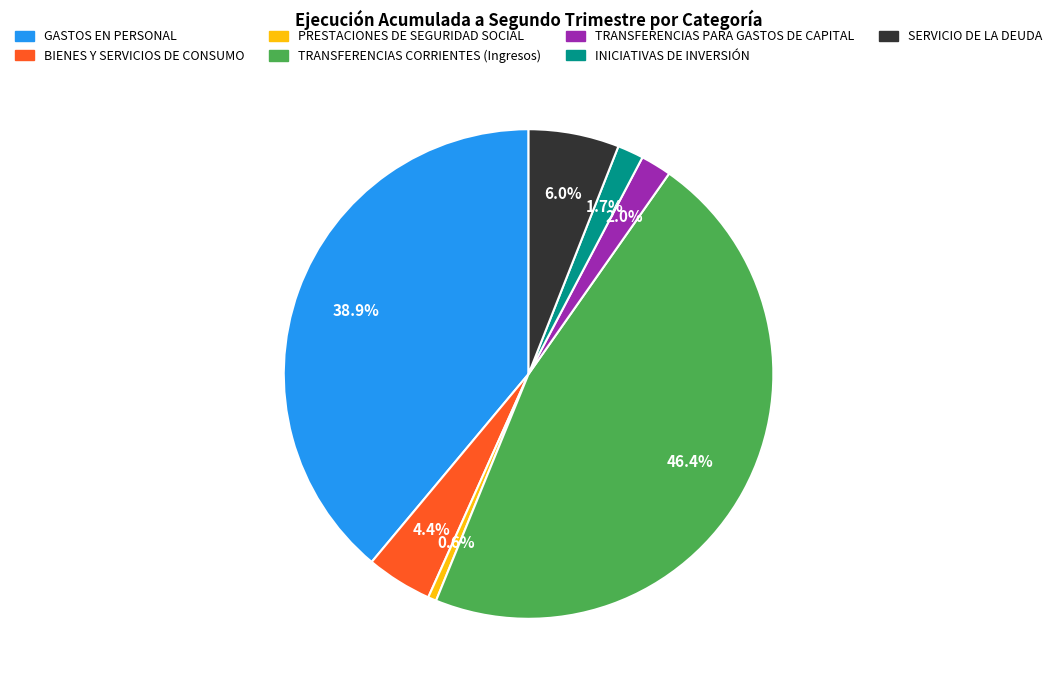

Is it true that TRANSFERENCIAS CORRIENTES (Ingresos) is 46% of the pie?

True